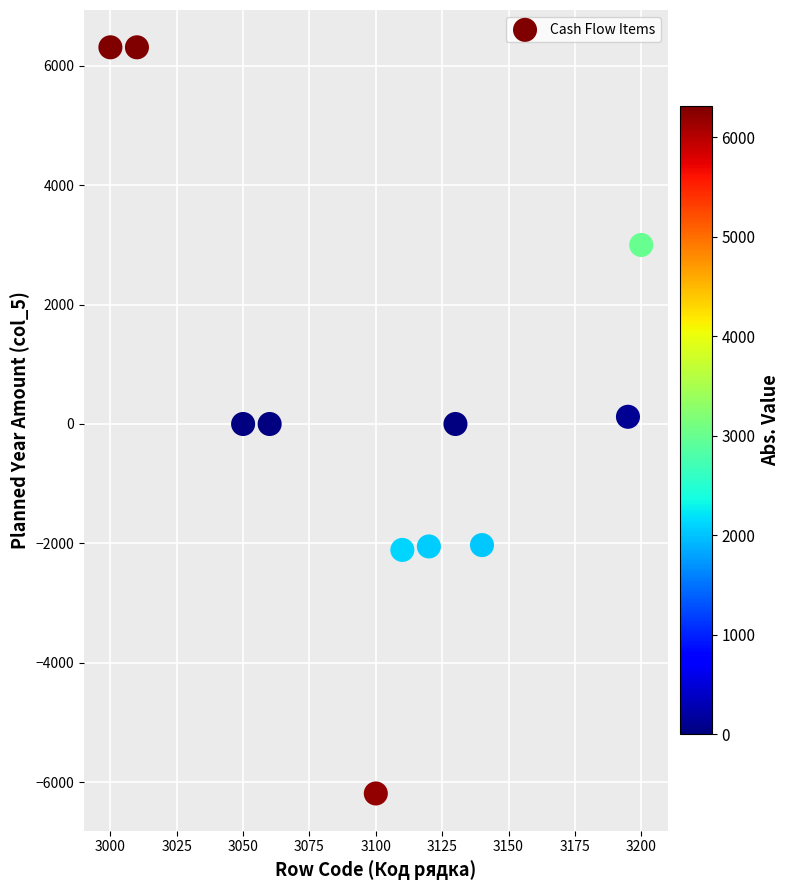

What is the average X value?

3101